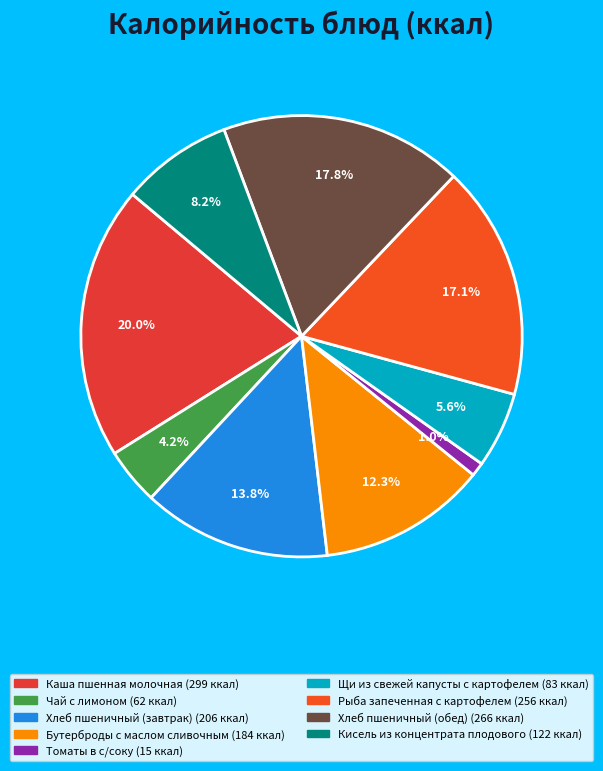

Which has a higher value, Хлеб пшеничный (завтрак) or Рыба запеченная с картофелем?

Рыба запеченная с картофелем